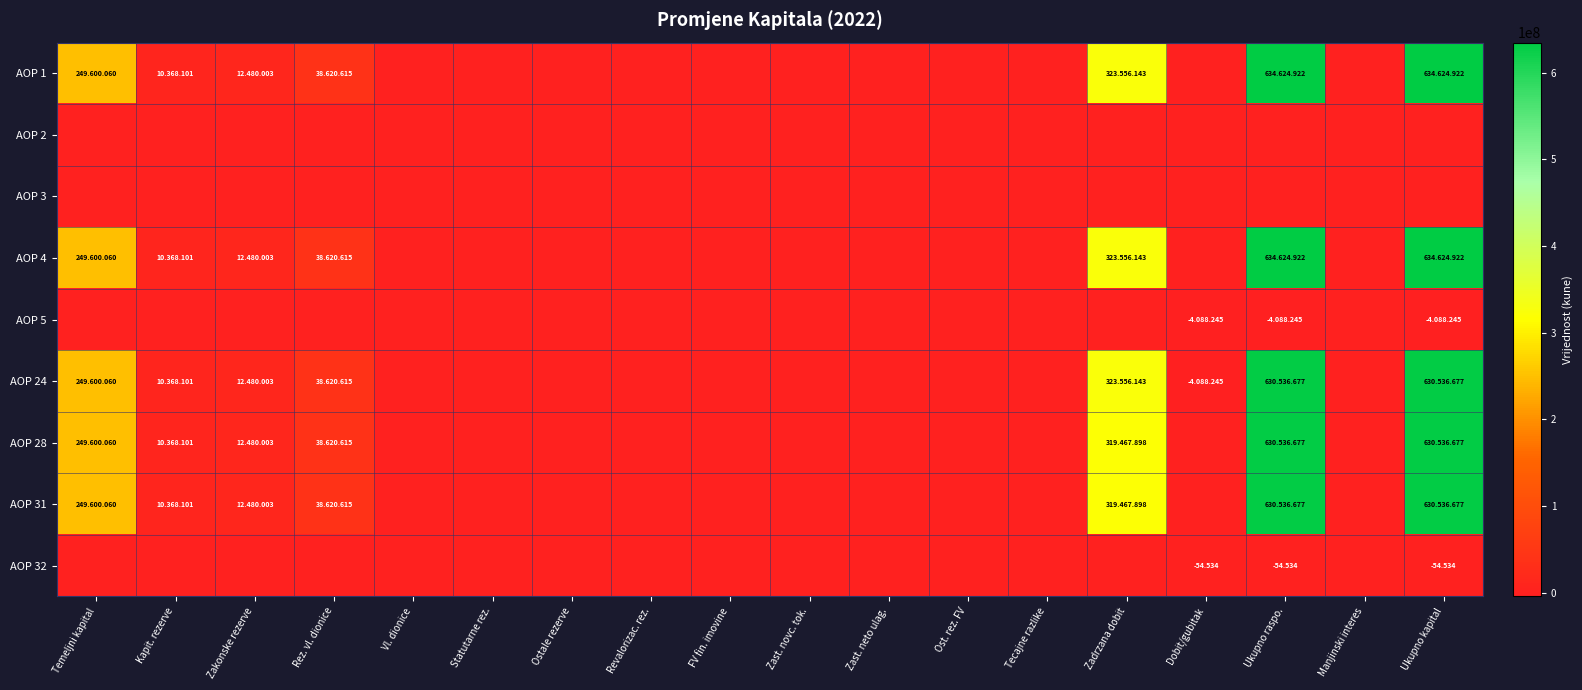

At which category is the sum across all series the highest?

Ukupno raspo.